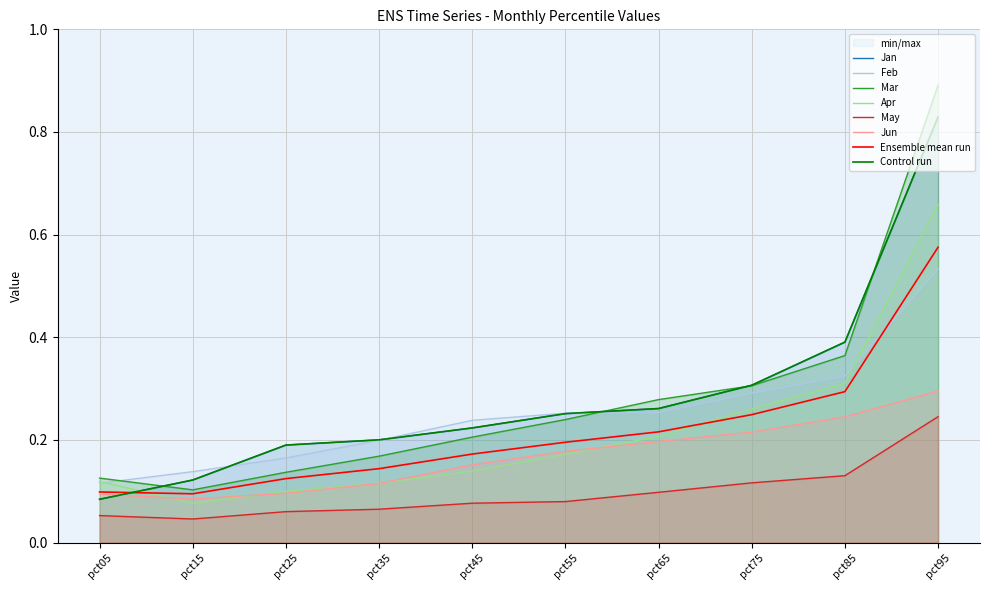

What is the value of the Jun point at the 8th from the left?

0.2